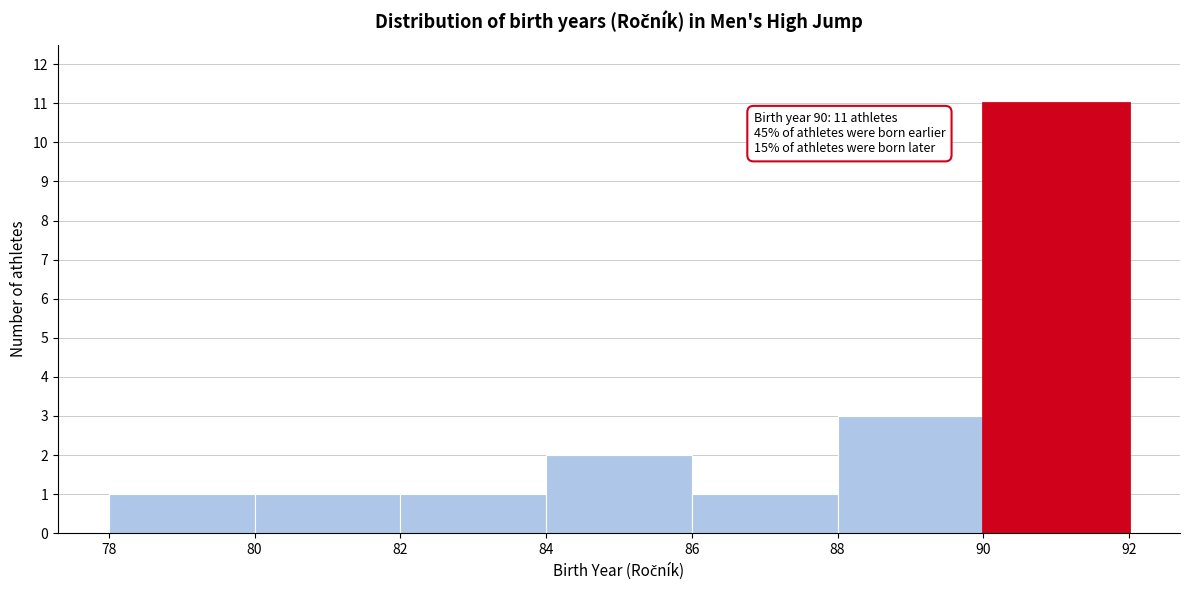

Over which range of the x-axis is the bar tallest?

90 to 92